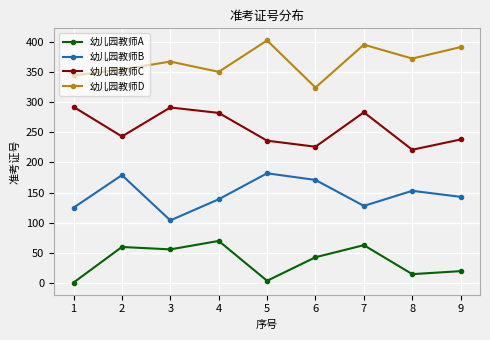

What are all the series names shown in the legend?

幼儿园教师A, 幼儿园教师B, 幼儿园教师C, 幼儿园教师D